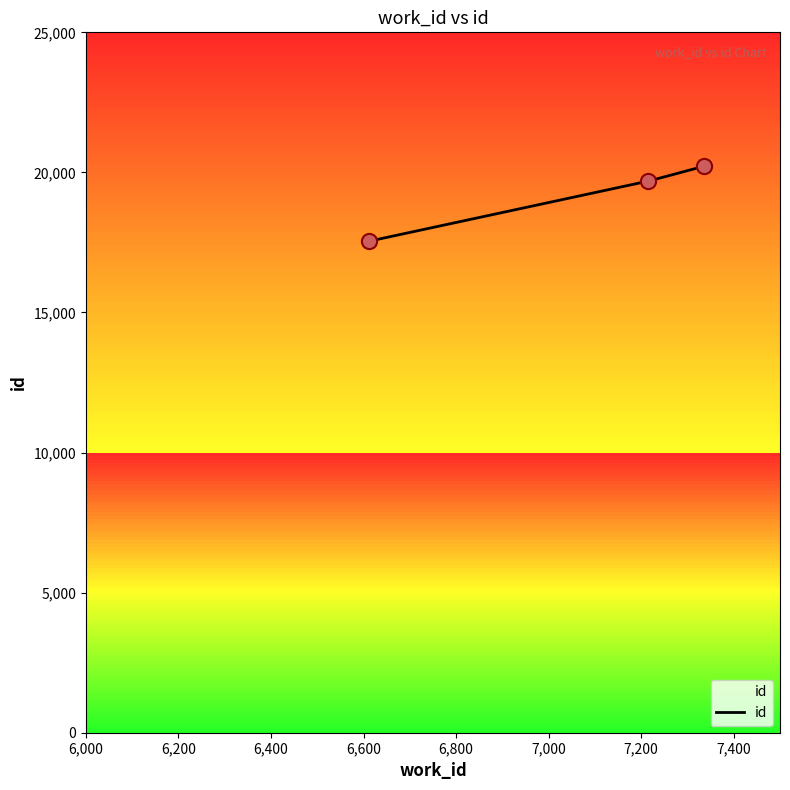

What is the ratio of the value at 7215 to the value at 6611?

1.1